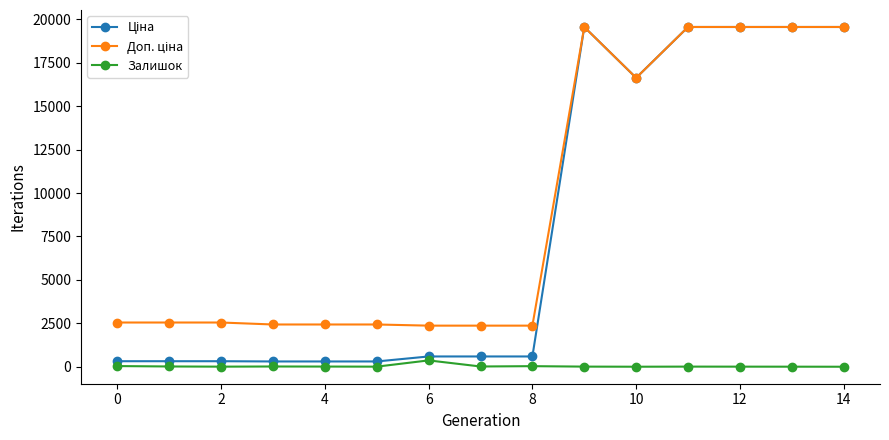

At how many categories does at least one series exceed 3897?

6